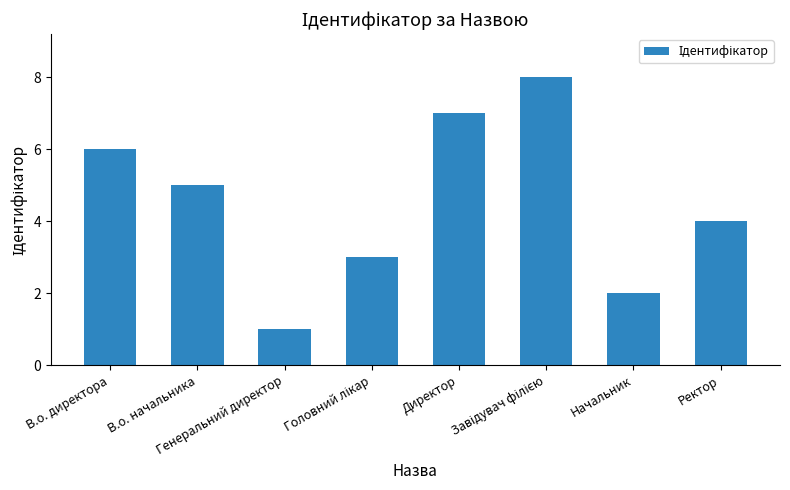

The chart shows a value of 5 at В.о. начальника. True or false?

True